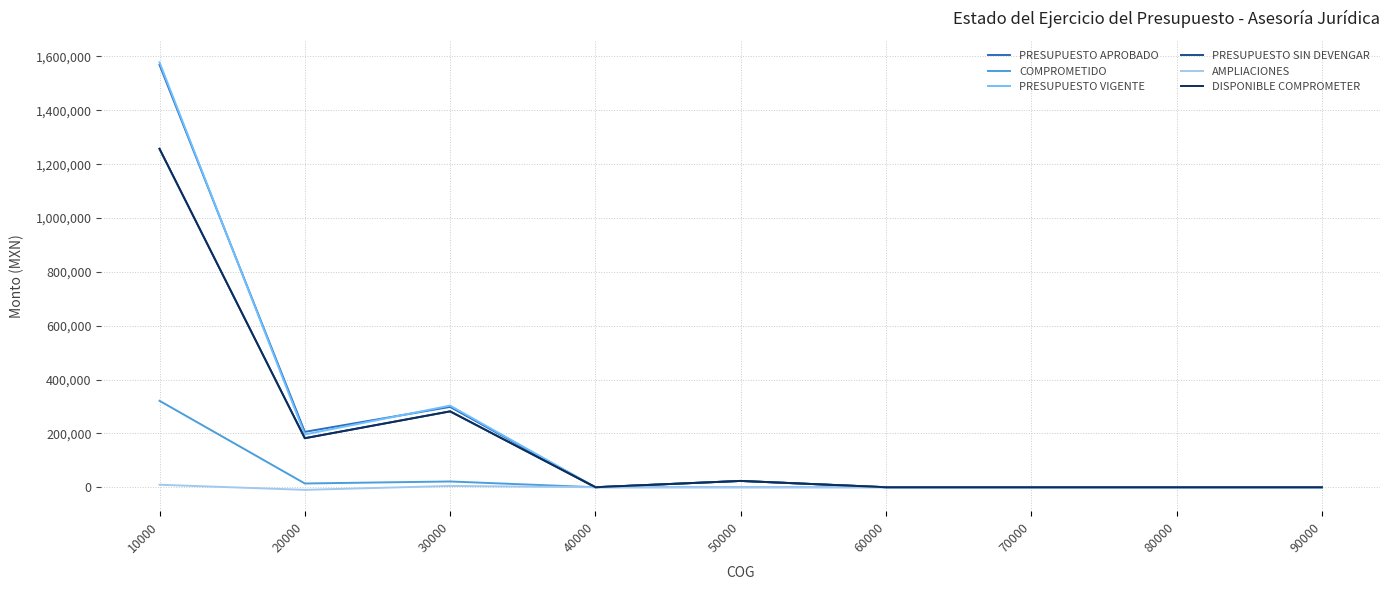

True or false: COMPROMETIDO and AMPLIACIONES cross at least once.

False